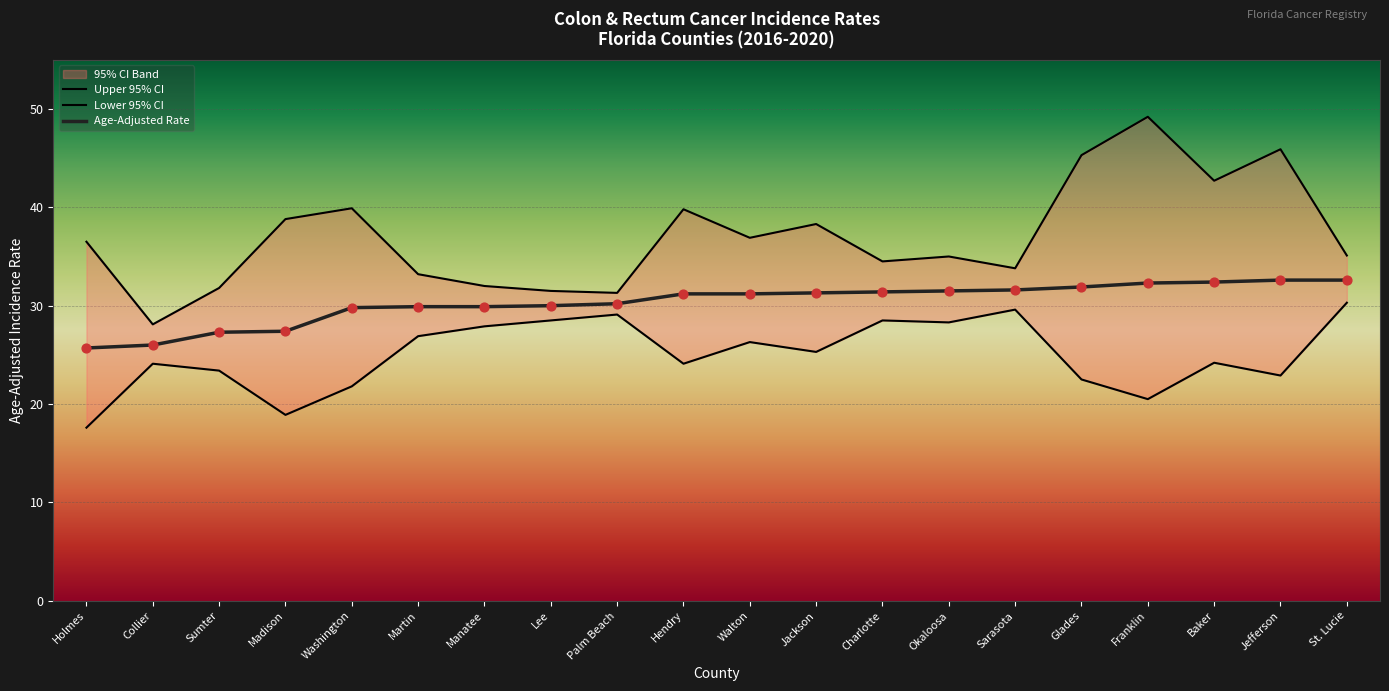

Is the value of Lower 95% CI at Charlotte greater than the value of Upper 95% CI at Madison?

No